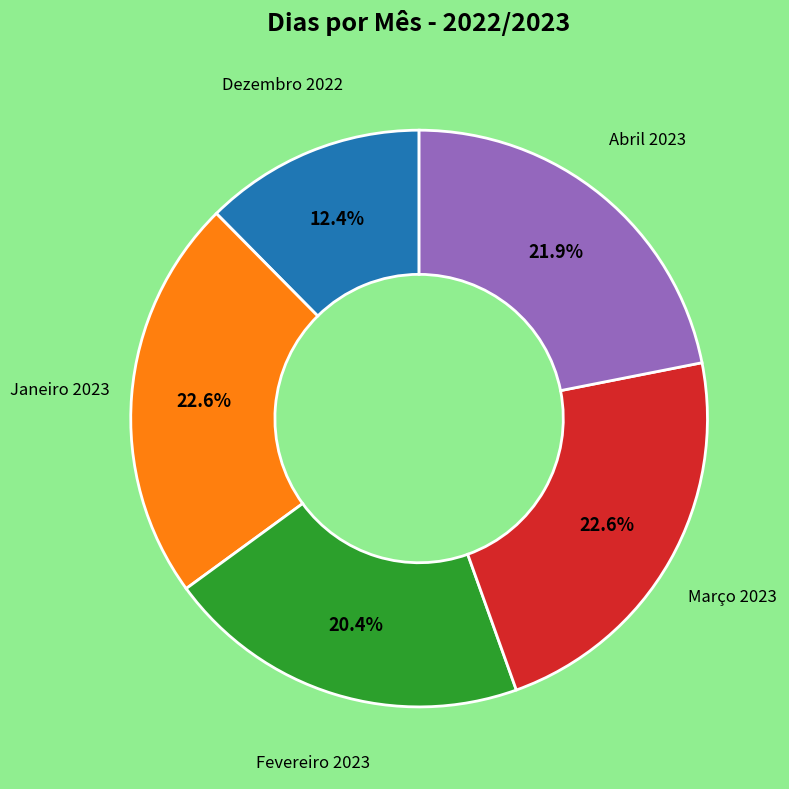

Does Abril 2023 account for over 50% of the chart?

No